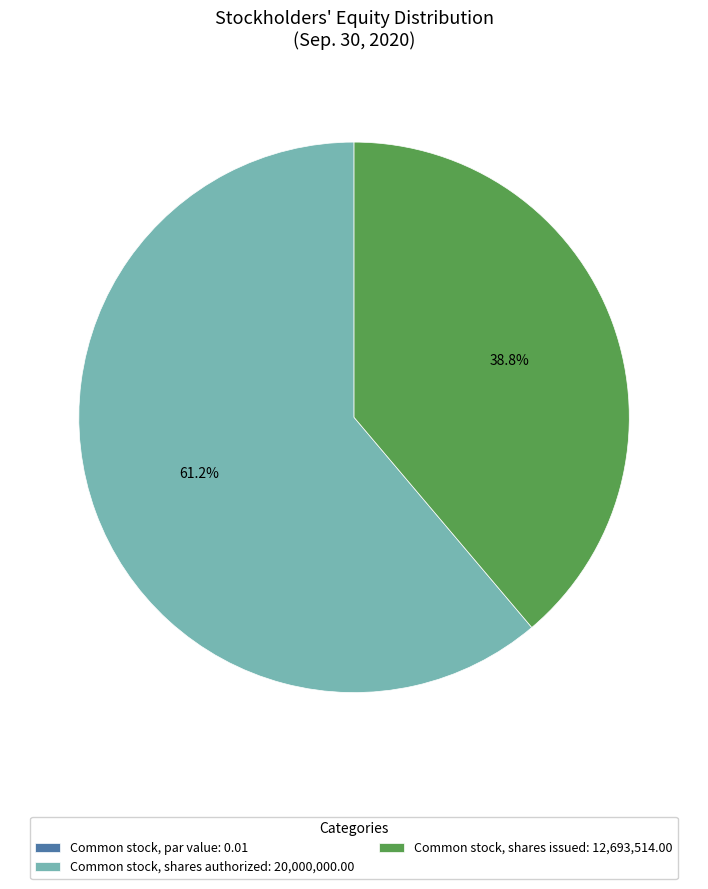

How much of the chart is everything except Common stock, shares issued: 12,693,514.00?

61.2%